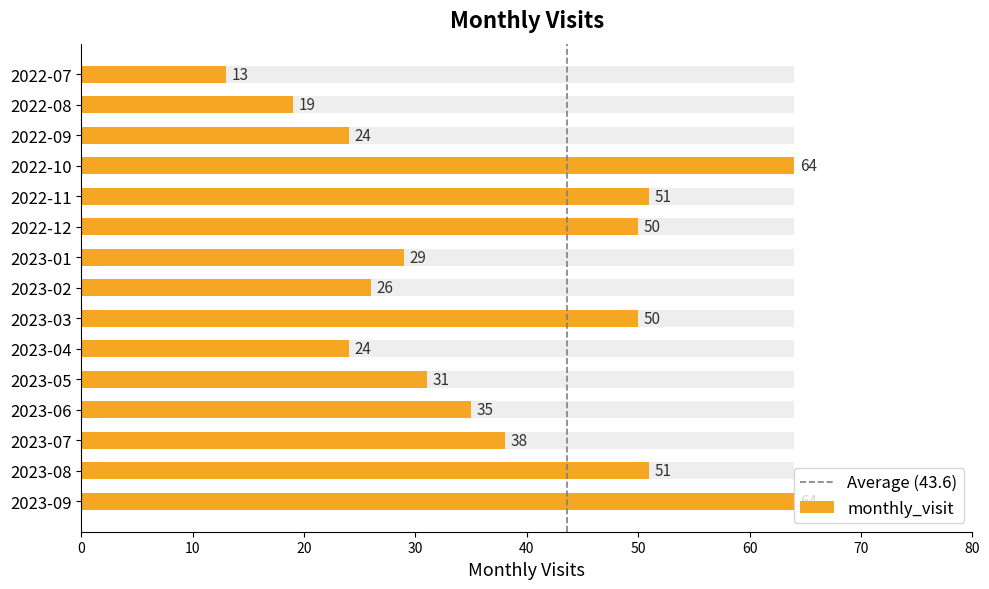

Which label corresponds to the smallest value in the chart?

2022-07